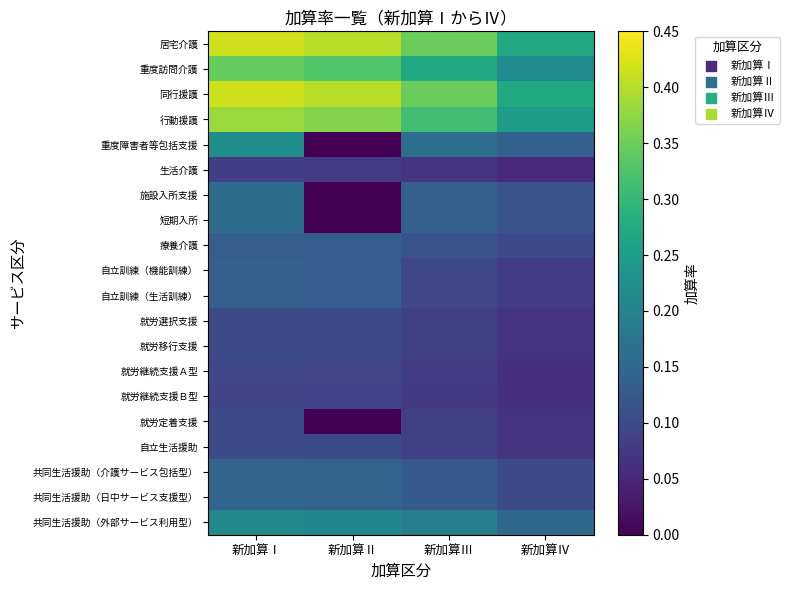

Reading left to right, extract all data points from this chart.

居宅介護: 新加算Ⅰ=0.4	新加算Ⅱ=0.4	新加算Ⅲ=0.3	新加算Ⅳ=0.3
重度訪問介護: 新加算Ⅰ=0.3	新加算Ⅱ=0.3	新加算Ⅲ=0.3	新加算Ⅳ=0.2
同行援護: 新加算Ⅰ=0.4	新加算Ⅱ=0.4	新加算Ⅲ=0.3	新加算Ⅳ=0.3
行動援護: 新加算Ⅰ=0.4	新加算Ⅱ=0.4	新加算Ⅲ=0.3	新加算Ⅳ=0.2
重度障害者等包括支援: 新加算Ⅰ=0.2	新加算Ⅱ=0.0	新加算Ⅲ=0.2	新加算Ⅳ=0.1
生活介護: 新加算Ⅰ=0.1	新加算Ⅱ=0.1	新加算Ⅲ=0.1	新加算Ⅳ=0.1
施設入所支援: 新加算Ⅰ=0.2	新加算Ⅱ=0.0	新加算Ⅲ=0.1	新加算Ⅳ=0.1
短期入所: 新加算Ⅰ=0.2	新加算Ⅱ=0.0	新加算Ⅲ=0.1	新加算Ⅳ=0.1
療養介護: 新加算Ⅰ=0.1	新加算Ⅱ=0.1	新加算Ⅲ=0.1	新加算Ⅳ=0.1
自立訓練（機能訓練）: 新加算Ⅰ=0.1	新加算Ⅱ=0.1	新加算Ⅲ=0.1	新加算Ⅳ=0.1
自立訓練（生活訓練）: 新加算Ⅰ=0.1	新加算Ⅱ=0.1	新加算Ⅲ=0.1	新加算Ⅳ=0.1
就労選択支援: 新加算Ⅰ=0.1	新加算Ⅱ=0.1	新加算Ⅲ=0.1	新加算Ⅳ=0.1
就労移行支援: 新加算Ⅰ=0.1	新加算Ⅱ=0.1	新加算Ⅲ=0.1	新加算Ⅳ=0.1
就労継続支援Ａ型: 新加算Ⅰ=0.1	新加算Ⅱ=0.1	新加算Ⅲ=0.1	新加算Ⅳ=0.1
就労継続支援Ｂ型: 新加算Ⅰ=0.1	新加算Ⅱ=0.1	新加算Ⅲ=0.1	新加算Ⅳ=0.1
就労定着支援: 新加算Ⅰ=0.1	新加算Ⅱ=0.0	新加算Ⅲ=0.1	新加算Ⅳ=0.1
自立生活援助: 新加算Ⅰ=0.1	新加算Ⅱ=0.1	新加算Ⅲ=0.1	新加算Ⅳ=0.1
共同生活援助（介護サービス包括型）: 新加算Ⅰ=0.1	新加算Ⅱ=0.1	新加算Ⅲ=0.1	新加算Ⅳ=0.1
共同生活援助（日中サービス支援型）: 新加算Ⅰ=0.1	新加算Ⅱ=0.1	新加算Ⅲ=0.1	新加算Ⅳ=0.1
共同生活援助（外部サービス利用型）: 新加算Ⅰ=0.2	新加算Ⅱ=0.2	新加算Ⅲ=0.2	新加算Ⅳ=0.2